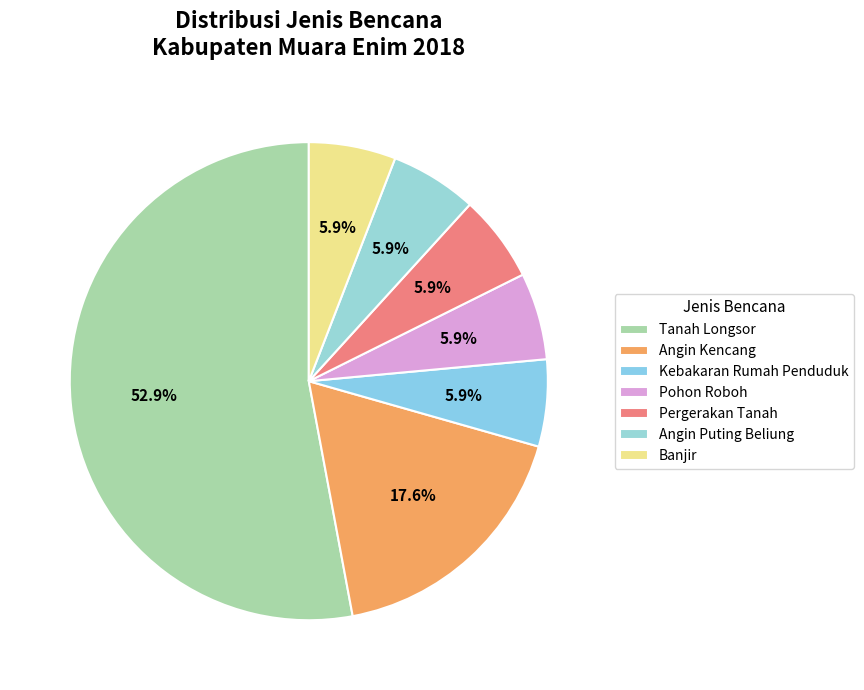

To the nearest percent, what is the difference between the largest and smallest slice percentages?

47%